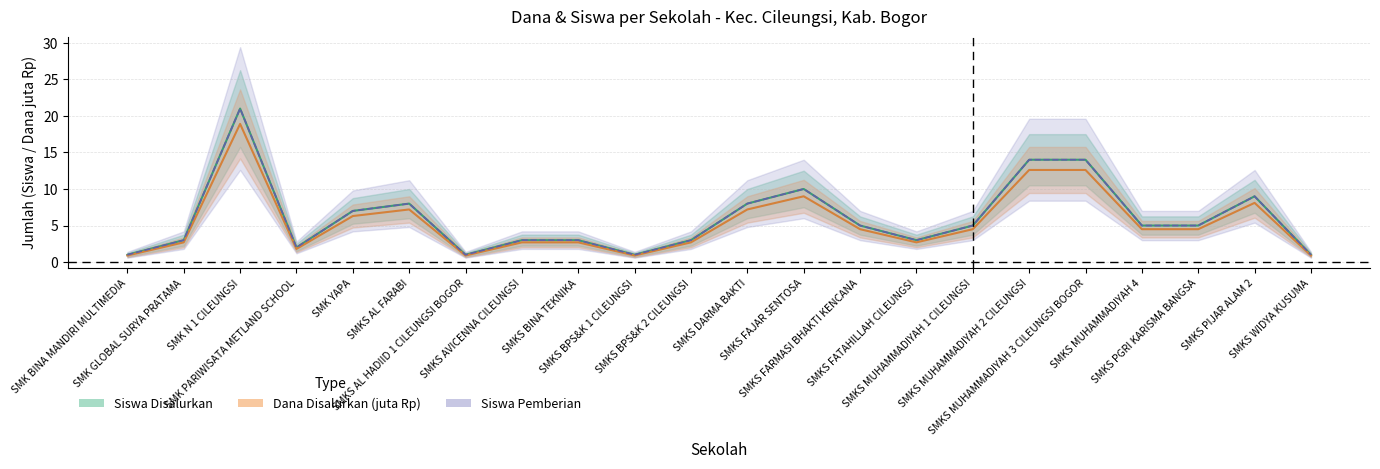

Which series has the largest total across all categories?

Siswa Disalurkan